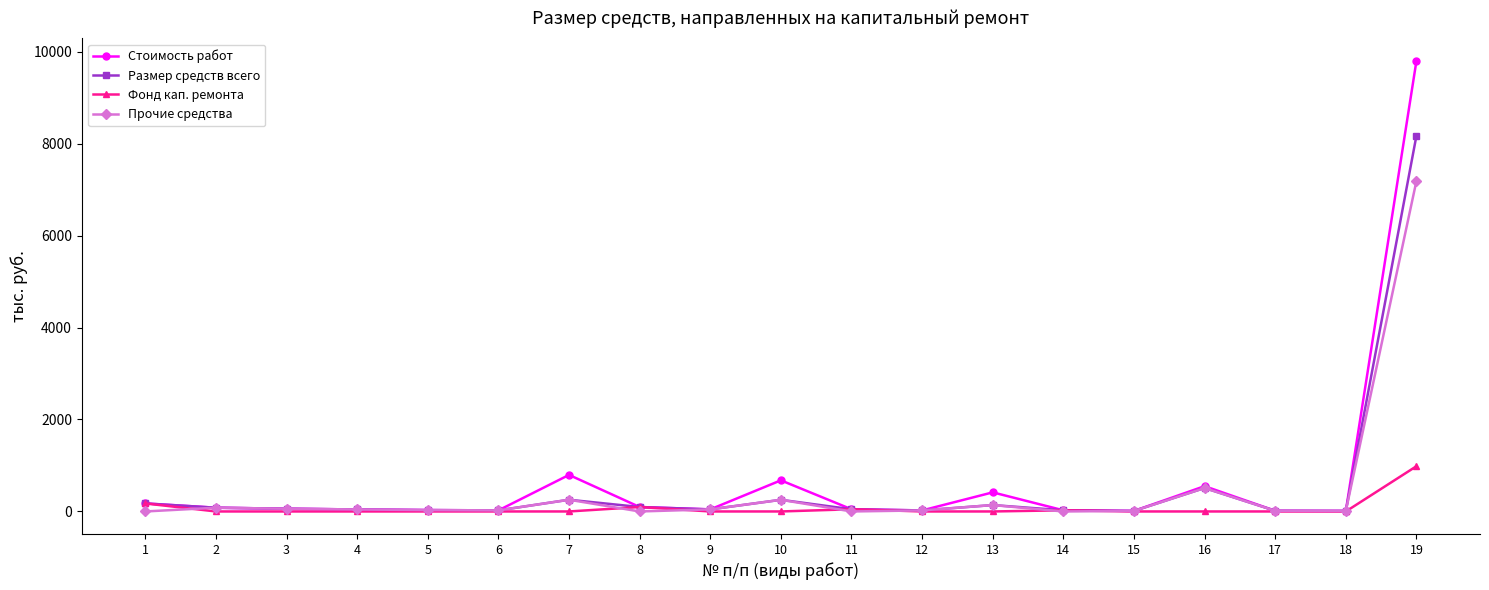

At which category is the sum across all series the highest?

19